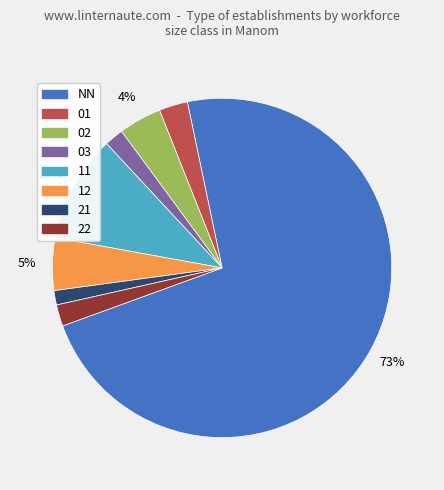

Does NN account for over 50% of the chart?

Yes